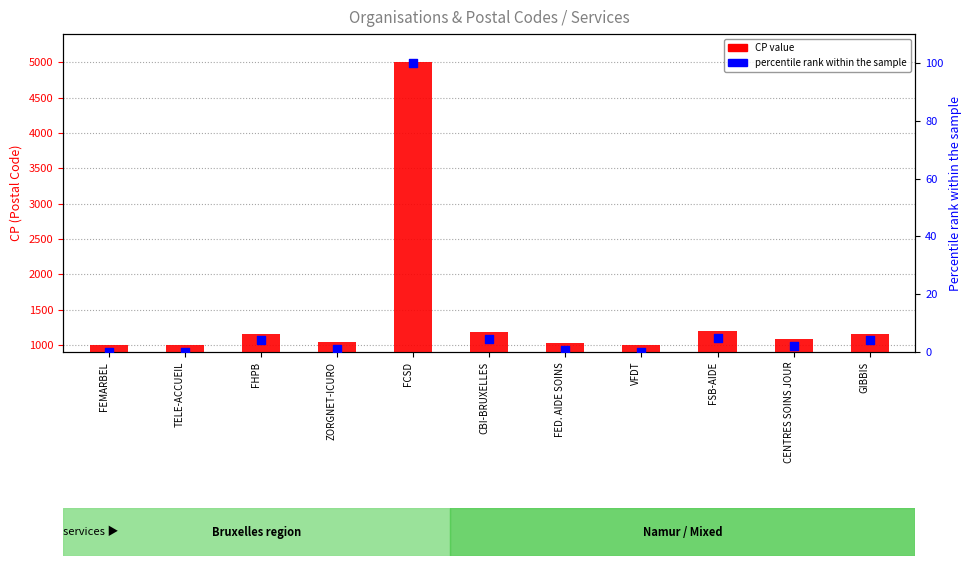

Which series reaches the minimum Y coordinate?

percentile rank within the sample